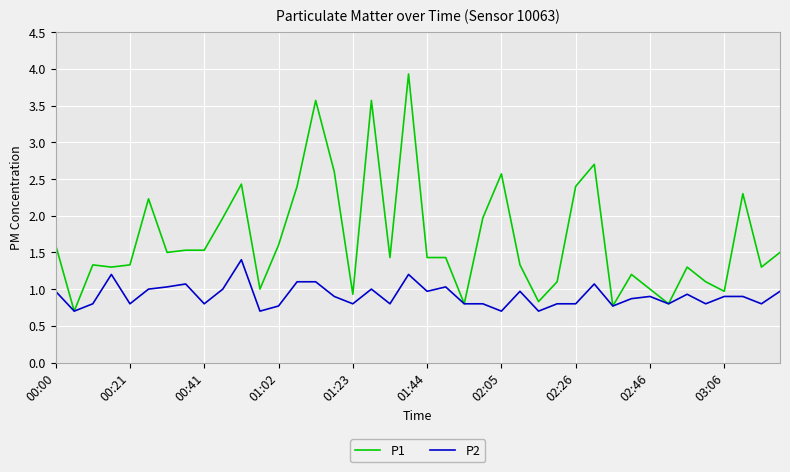

Which series has the largest range (max minus min)?

P1